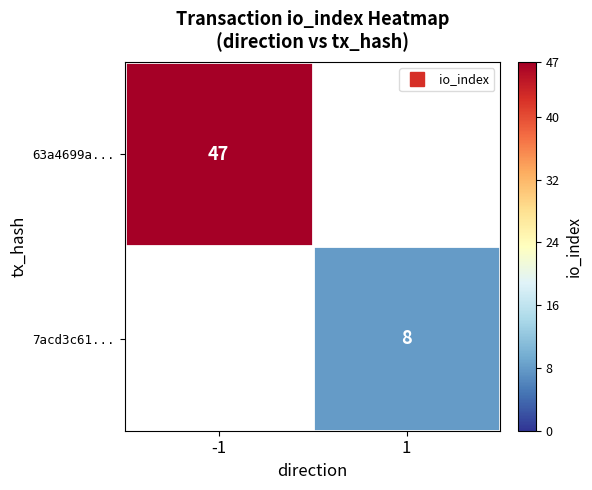

At which category does the chart reach its peak across all series?

-1